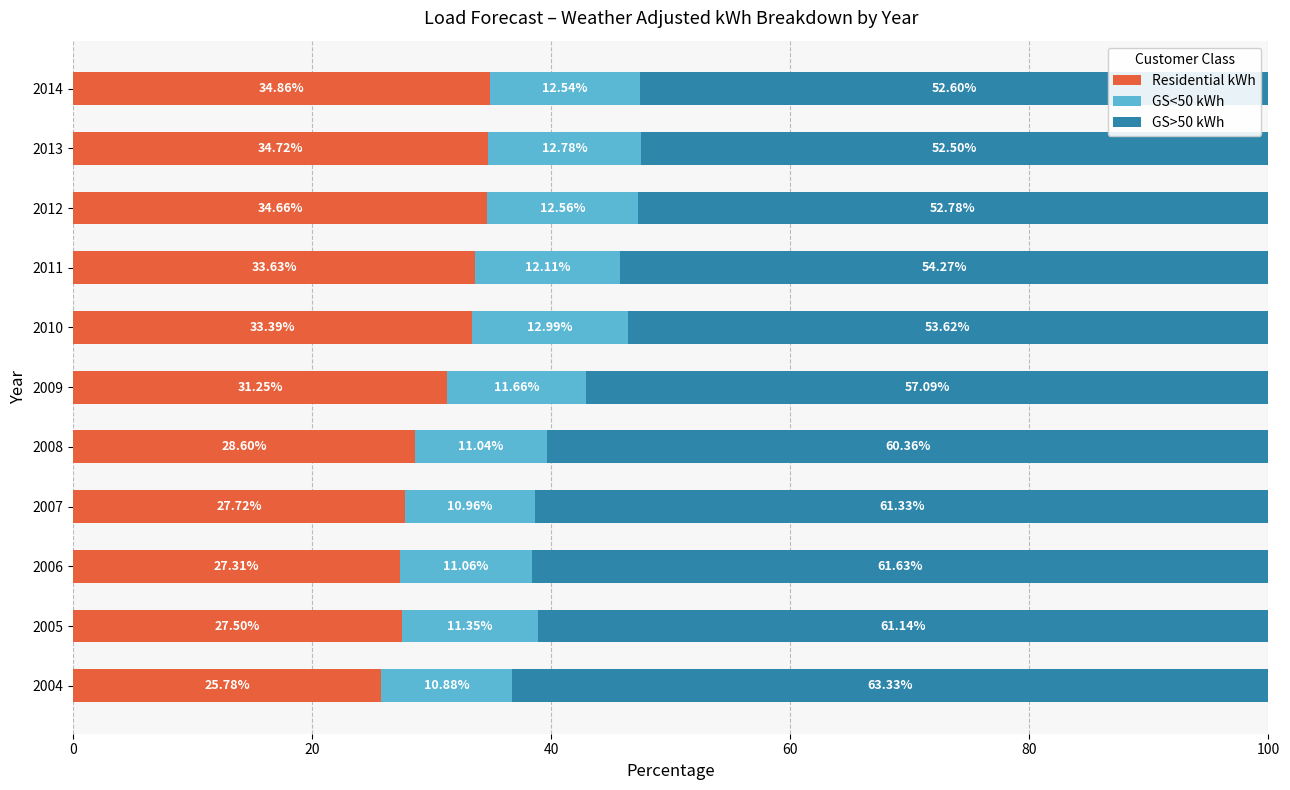

List the labels in order of Residential kWh value, largest first.

2014, 2013, 2012, 2011, 2010, 2009, 2008, 2007, 2005, 2006, 2004